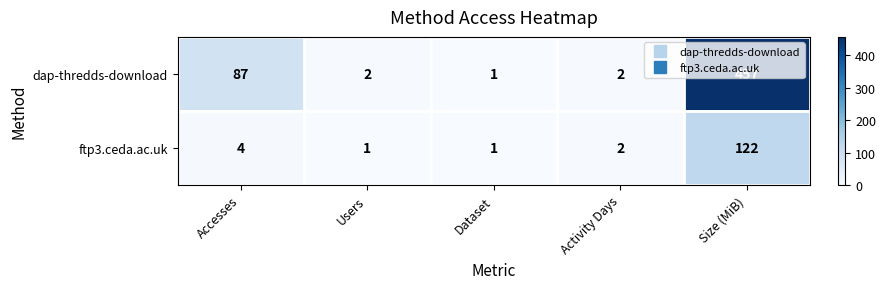

What is the highest value of the dap-thredds-download series?

457